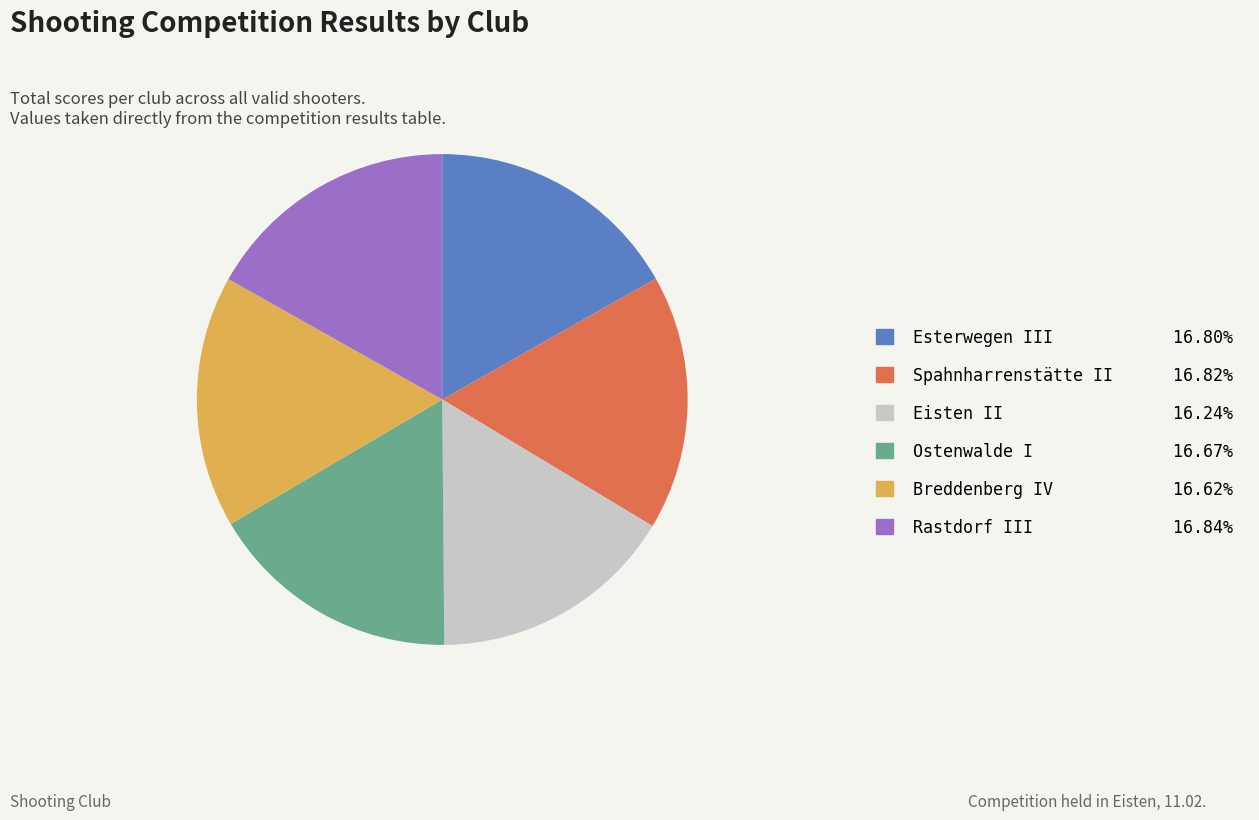

Is the sum of Esterwegen III 16.80% and Spahnharrenstätte II 16.82% greater than half?

No